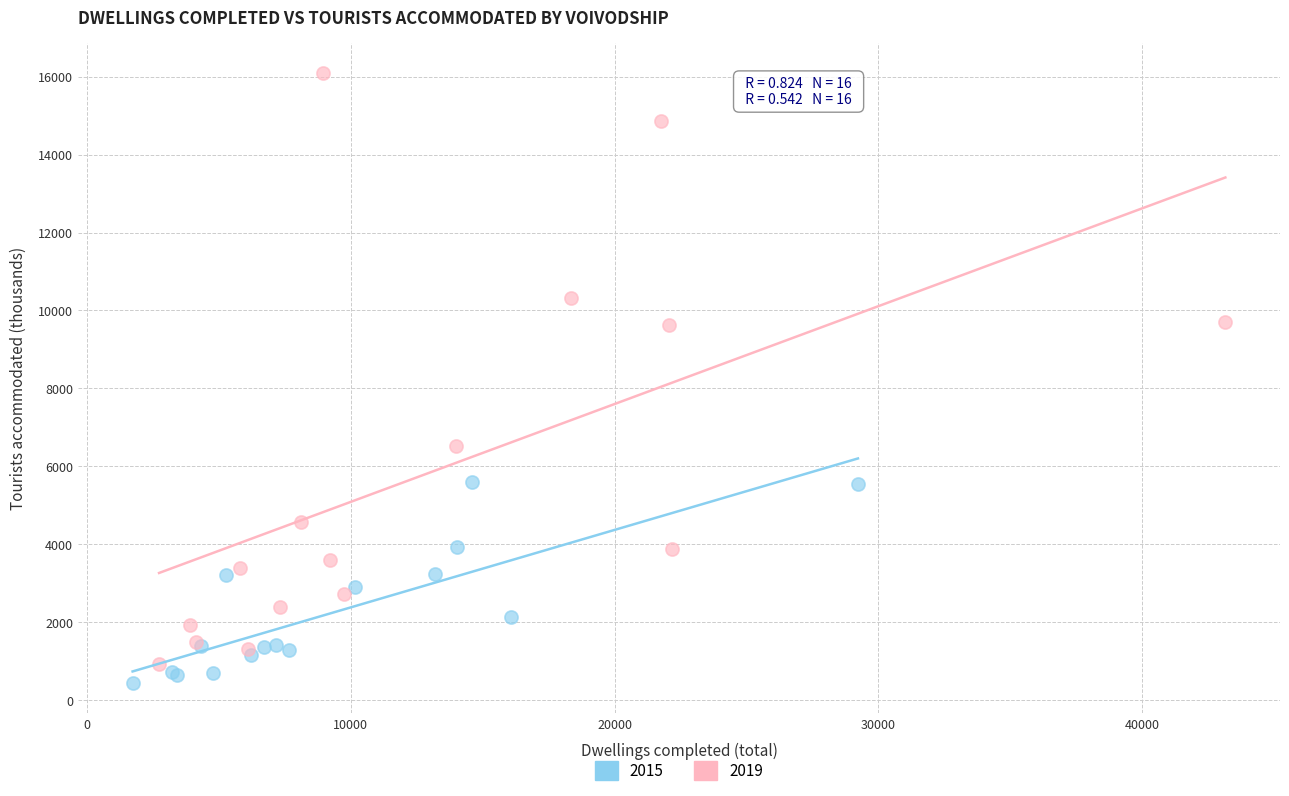

What are all the series names shown in the legend?

2015, 2019